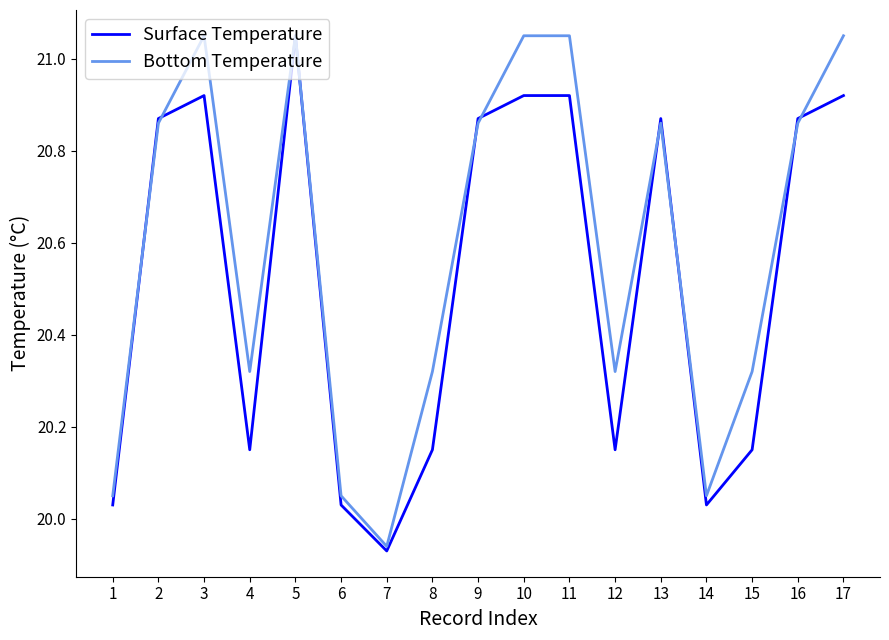

What is the sum of the Surface Temperature values at 2 and 17?

41.8